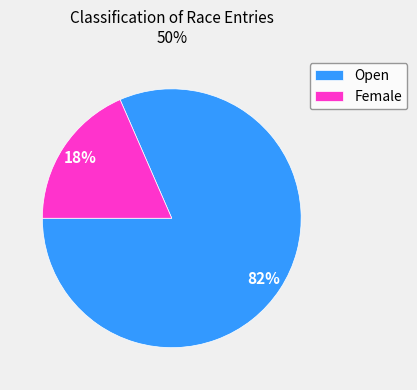

Which category has the smallest portion of the pie?

Female